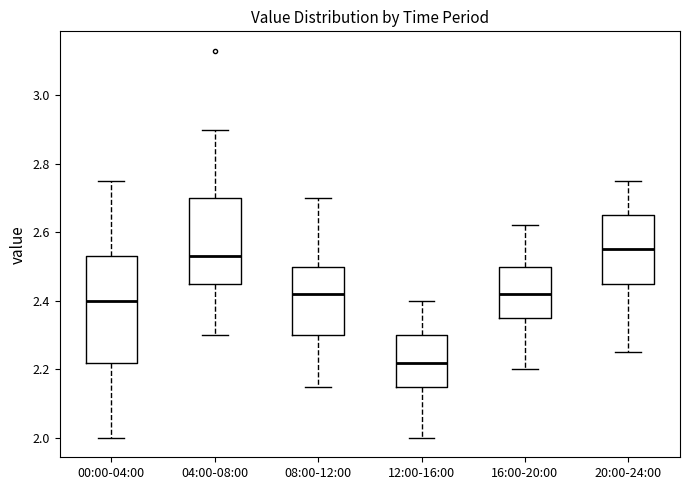

Where is the upper edge of the box for 20:00-24:00 on the y-axis? The values are not printed on the chart, so give them approximately, as read against the axis.

2.66